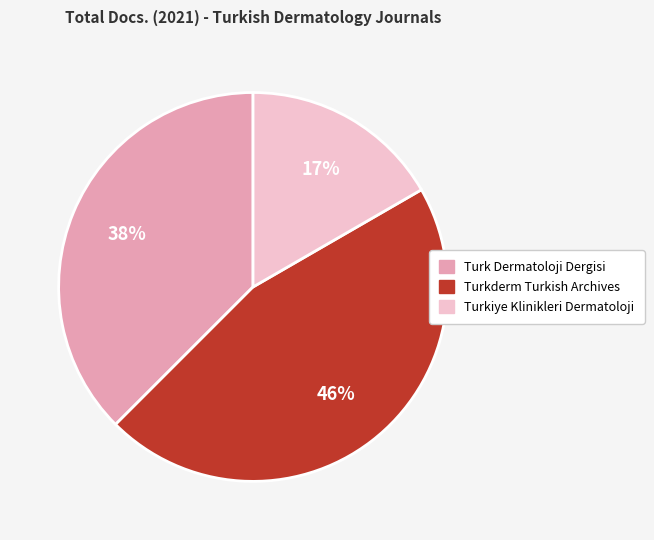

Rank the categories by value from highest to lowest.

Turkderm Turkish Archives, Turk Dermatoloji Dergisi, Turkiye Klinikleri Dermatoloji